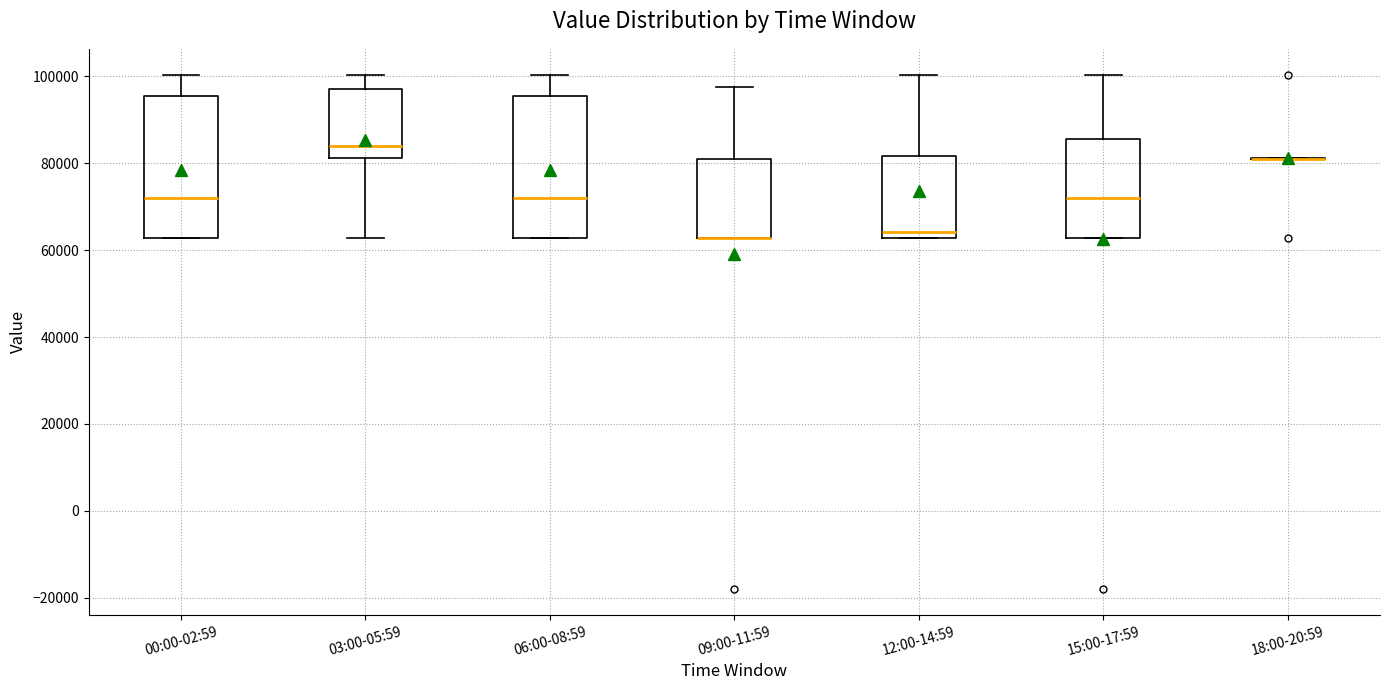

Reading left to right, transcribe this box plot: for each box, give where its median line is, the range the box spans, and where its two whiskers end, as read against the y-axis. The values are not printed on the chart, so give them approximately, as read against the axis.

00:00-02:59: median 72000, box 62000 to 96000, whiskers 62000 to 100000
03:00-05:59: median 84000, box 82000 to 98000, whiskers 62000 to 100000
06:00-08:59: median 72000, box 62000 to 96000, whiskers 62000 to 100000
09:00-11:59: median 62000 (drawn on the box's lower edge), box 62000 to 80000, whiskers 62000 to 98000
12:00-14:59: median 64000, box 62000 to 82000, whiskers 62000 to 100000
15:00-17:59: median 72000, box 62000 to 86000, whiskers 62000 to 100000
18:00-20:59: box collapsed to a line at 82000, whiskers 82000 to 82000